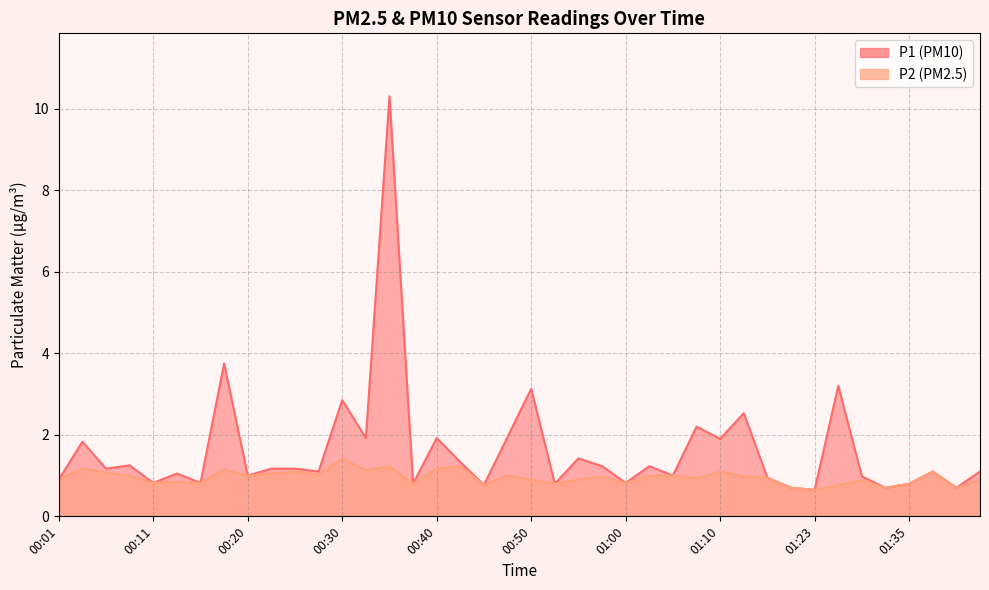

Count the number of data series in this chart.

2